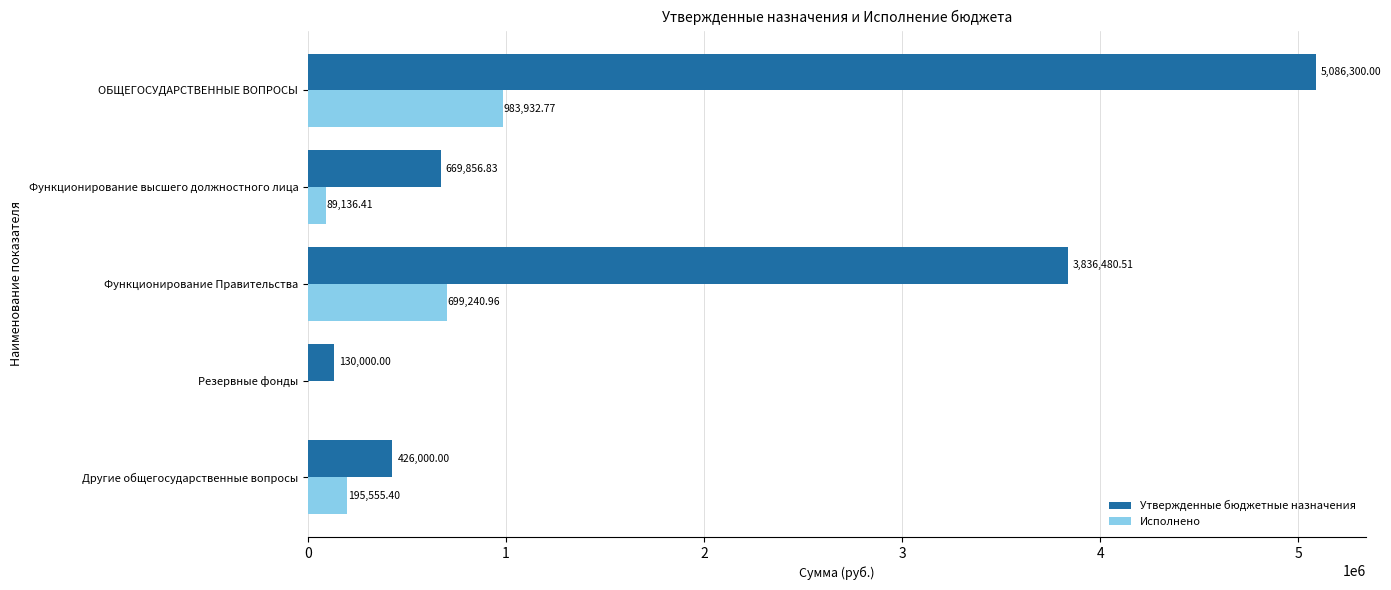

Which series has the largest total across all categories?

Утвержденные бюджетные назначения